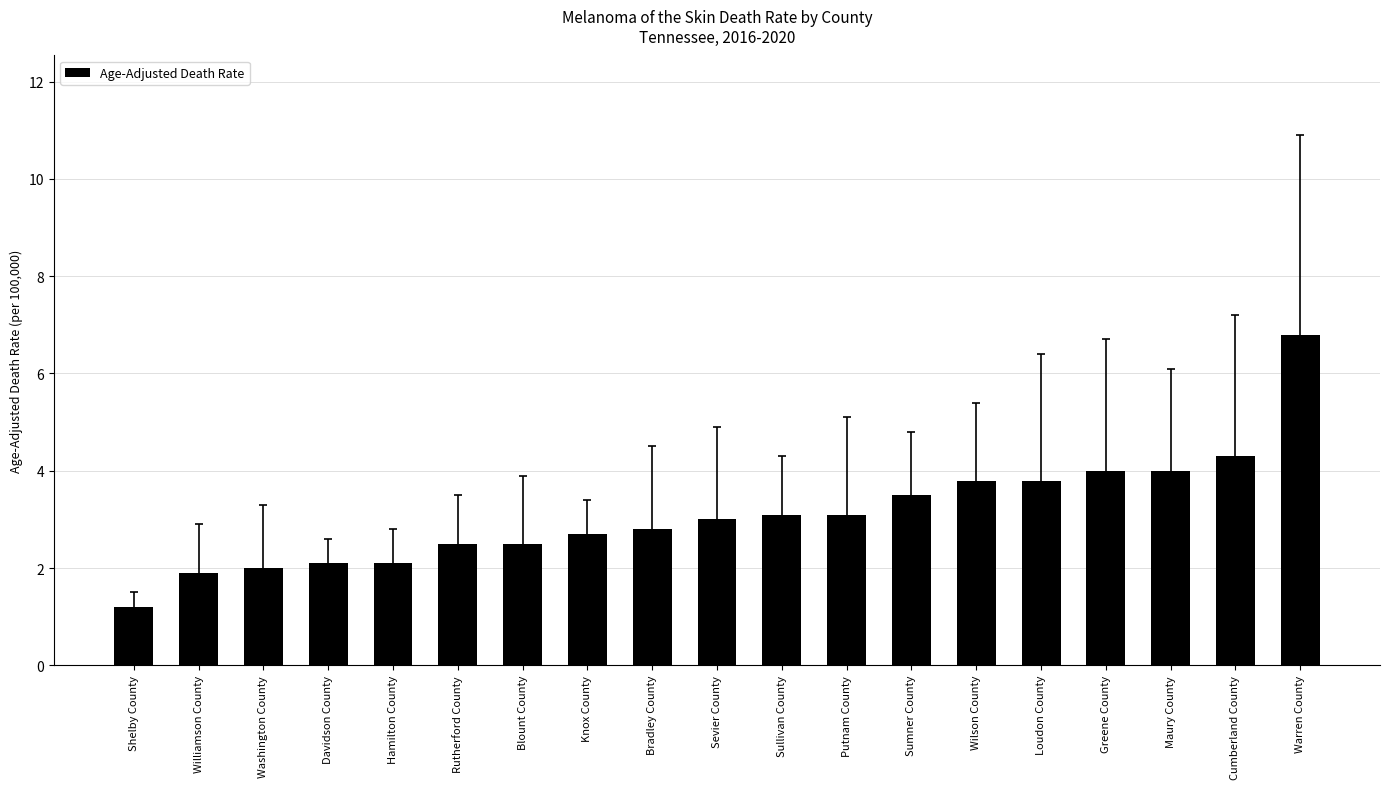

Reading left to right, list all the values displayed in this chart.

1.2	1.9	2.0	2.1	2.1	2.5	2.5	2.7	2.8	3.0	3.1	3.1	3.5	3.8	3.8	4.0	4.0	4.3	6.8